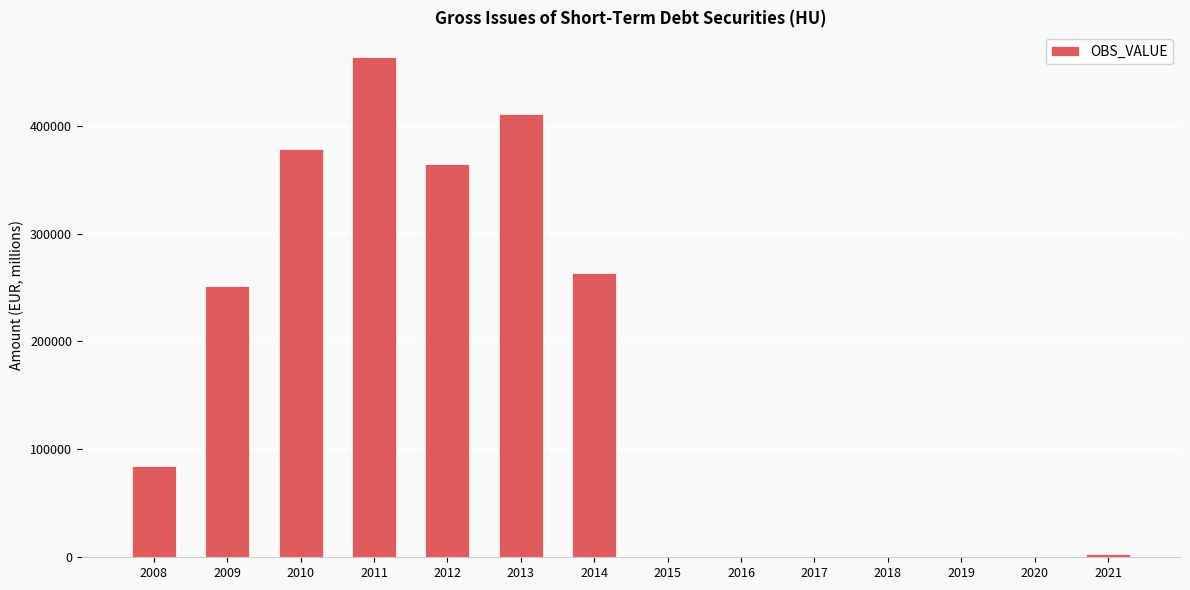

Read the value at 2009.

251218.6